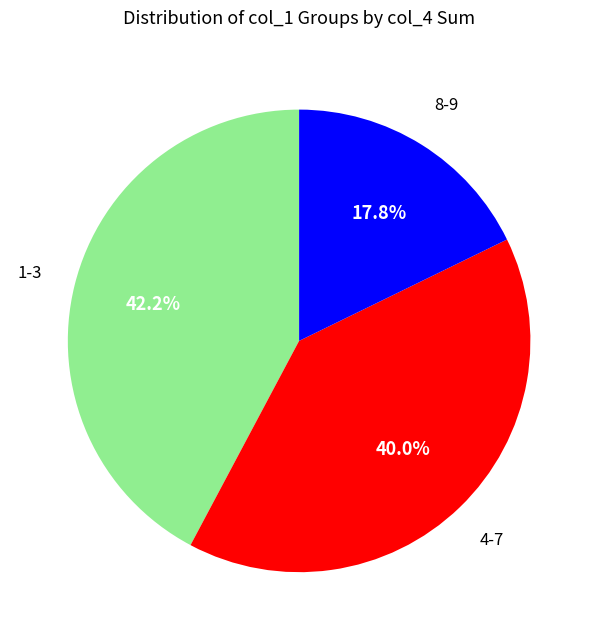

Is the sum of 8-9 and 4-7 greater than half?

Yes